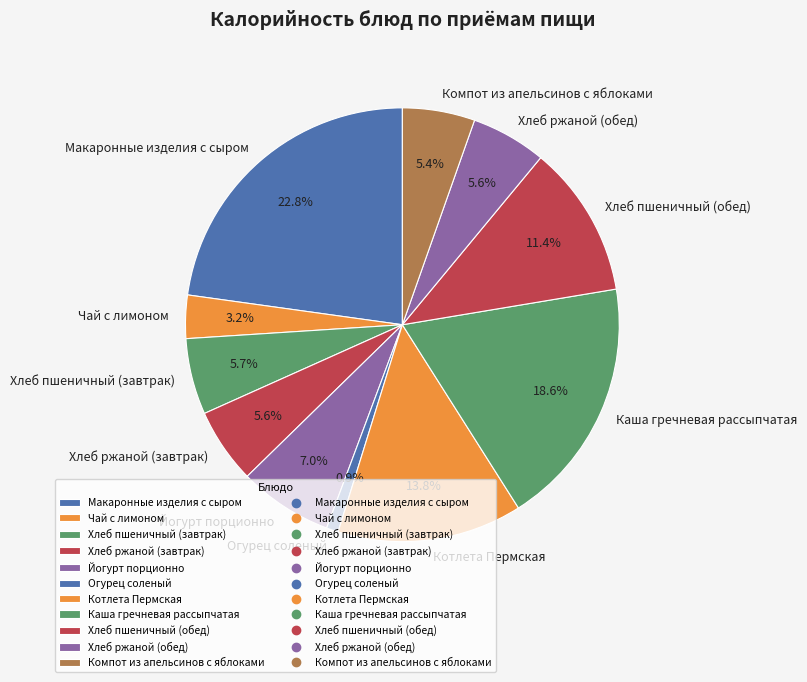

To the nearest percent, what portion does Котлета Пермская represent?

14%